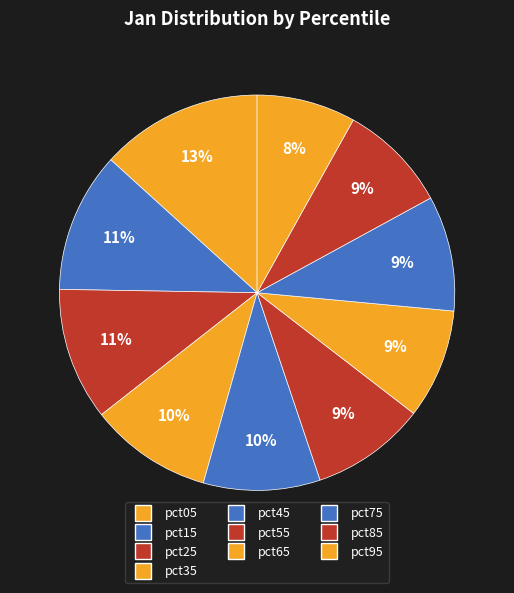

Does pct35 represent more than half of the total?

No